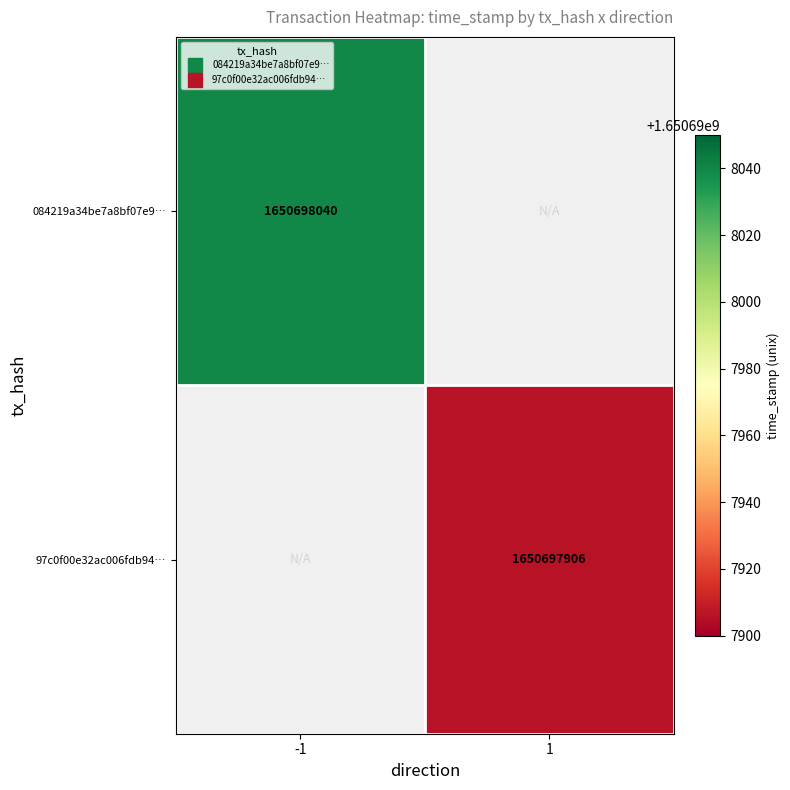

Which has a higher value, -1 or 1?

-1